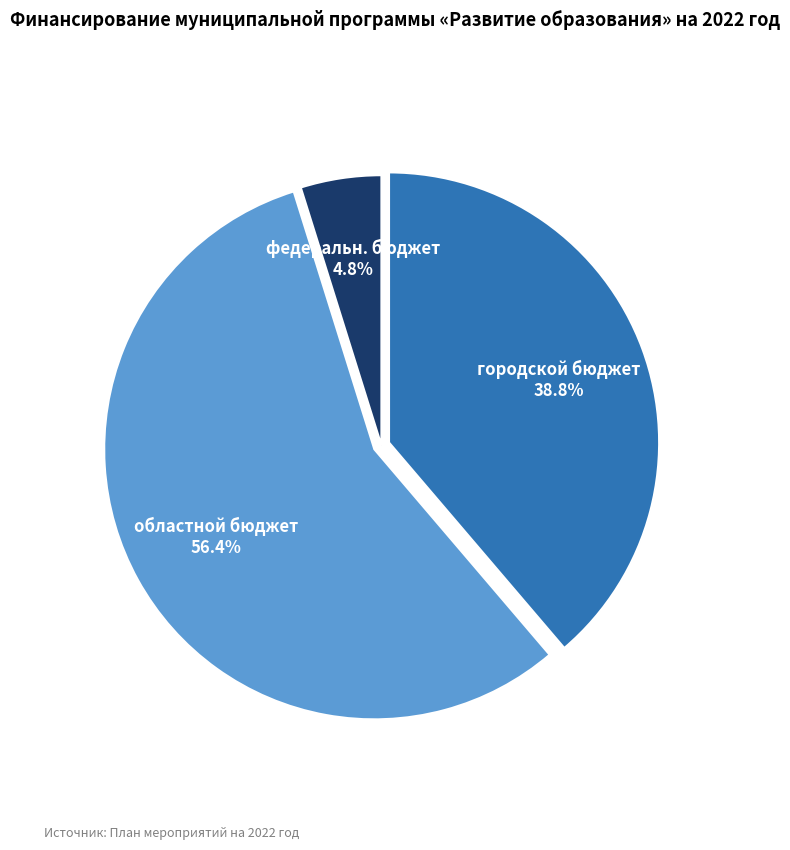

Count the number of slices in the pie.

3